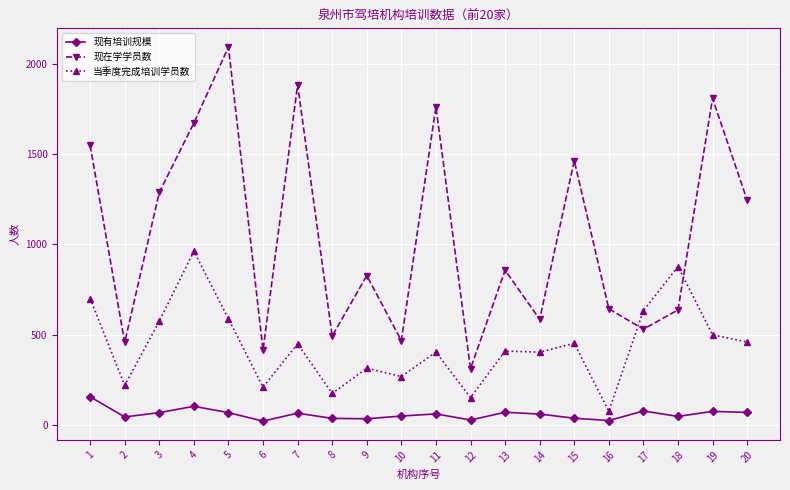

True or false: 现在学学员数 and 现有培训规模 cross at least once.

False